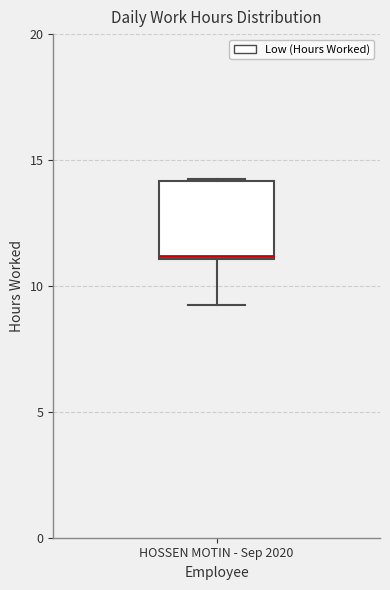

Read this box plot against the y-axis: the position of the median line, the range covered by the box, and the ends of both whiskers. The values are not printed on the chart, so give them approximately, as read against the axis.

median 11.0, box 11.0 to 14.0, whiskers 9.0 to 14.5